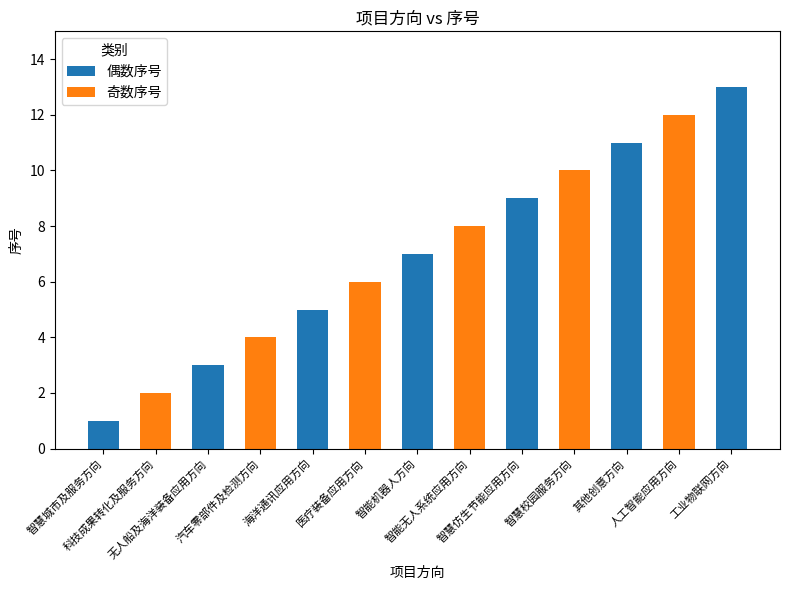

What is the minimum value shown in the chart?

1